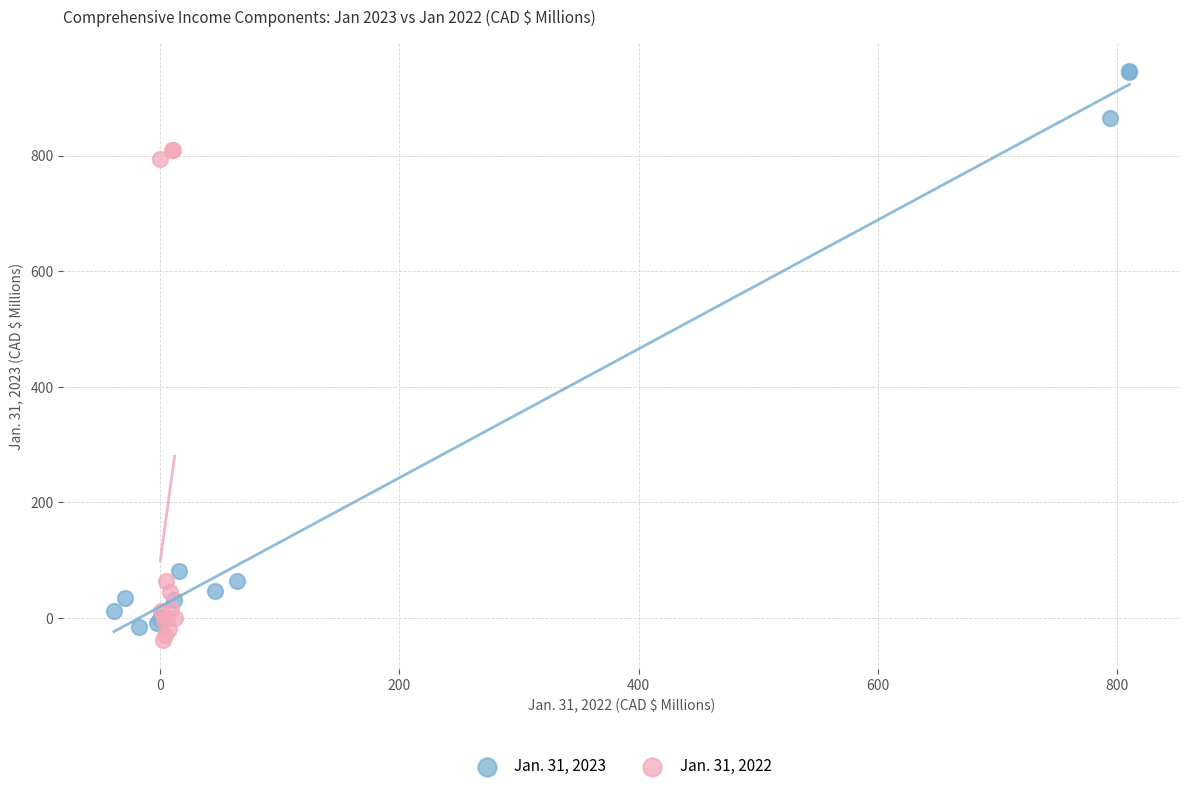

Which series has the largest Y range (max minus min)?

Jan. 31, 2023